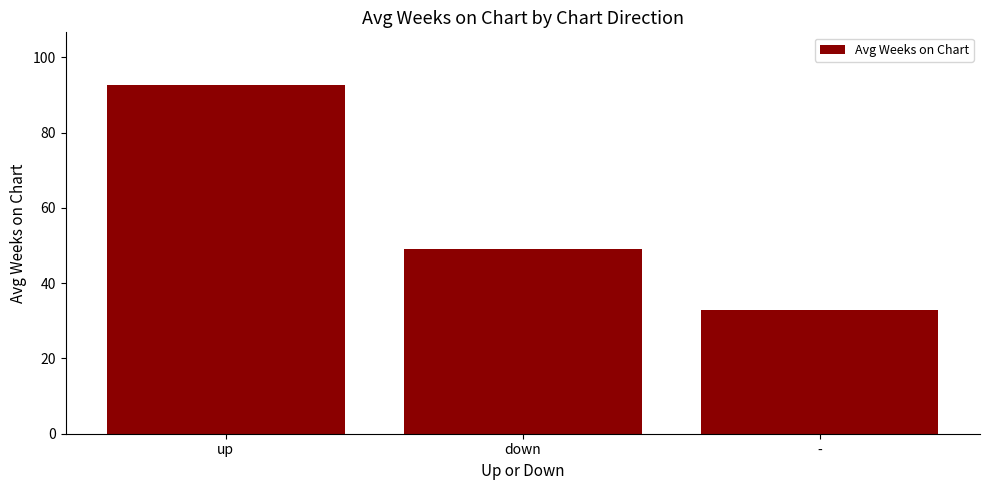

Which has a higher value, up or -?

up